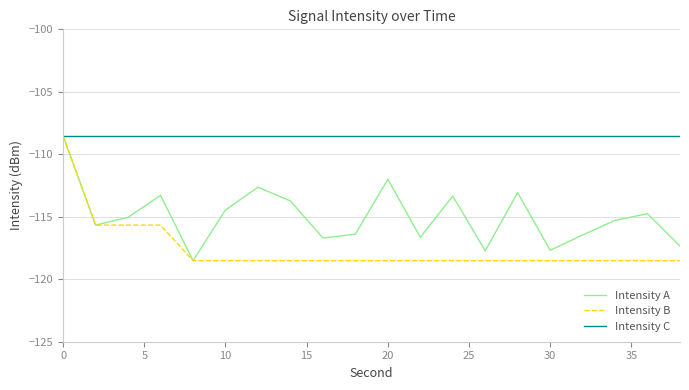

List the series in order of their overall mean, lowest first.

Intensity B, Intensity A, Intensity C